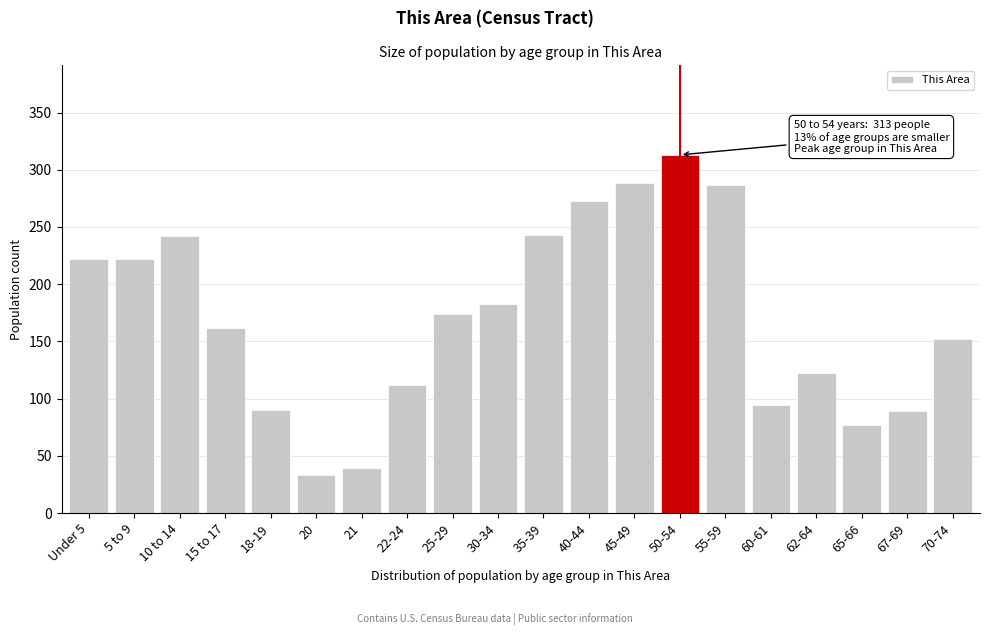

What value does the data have at 55-59, to the nearest 5?

285